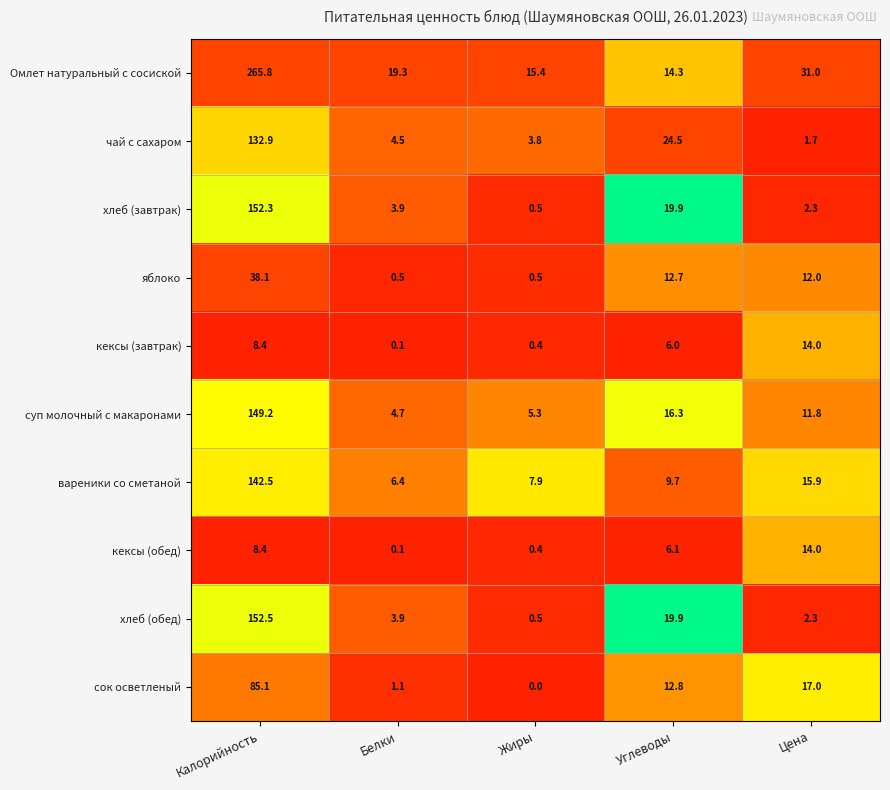

Between Жиры and Цена, which series saw the biggest shift?

сок осветленый